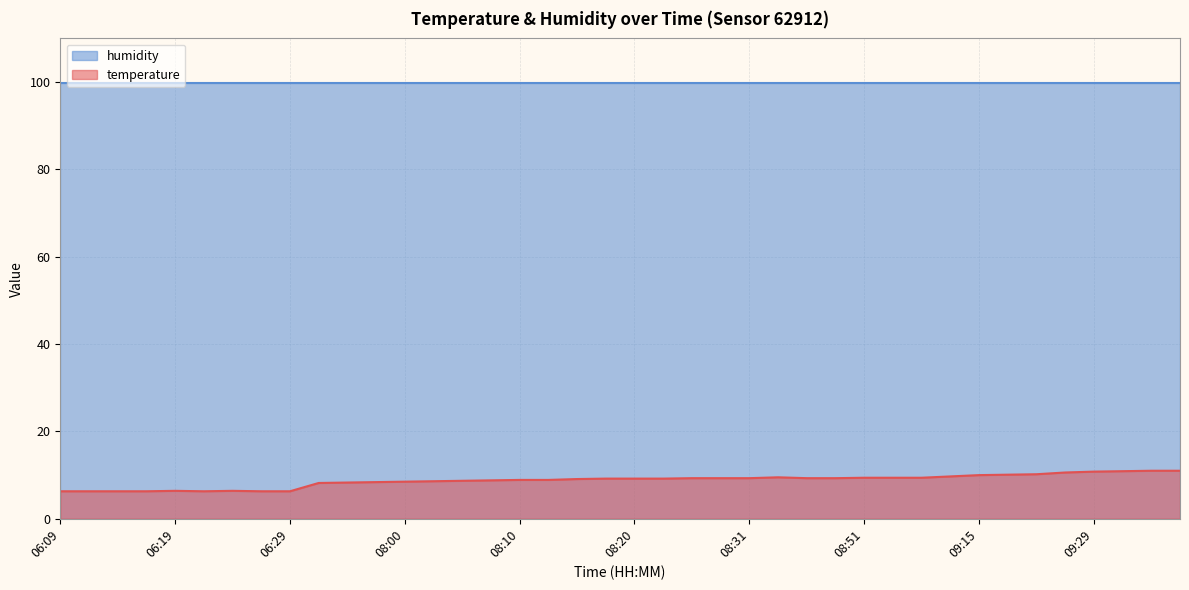

True or false: the data shows 4.2 at 07:58.

False